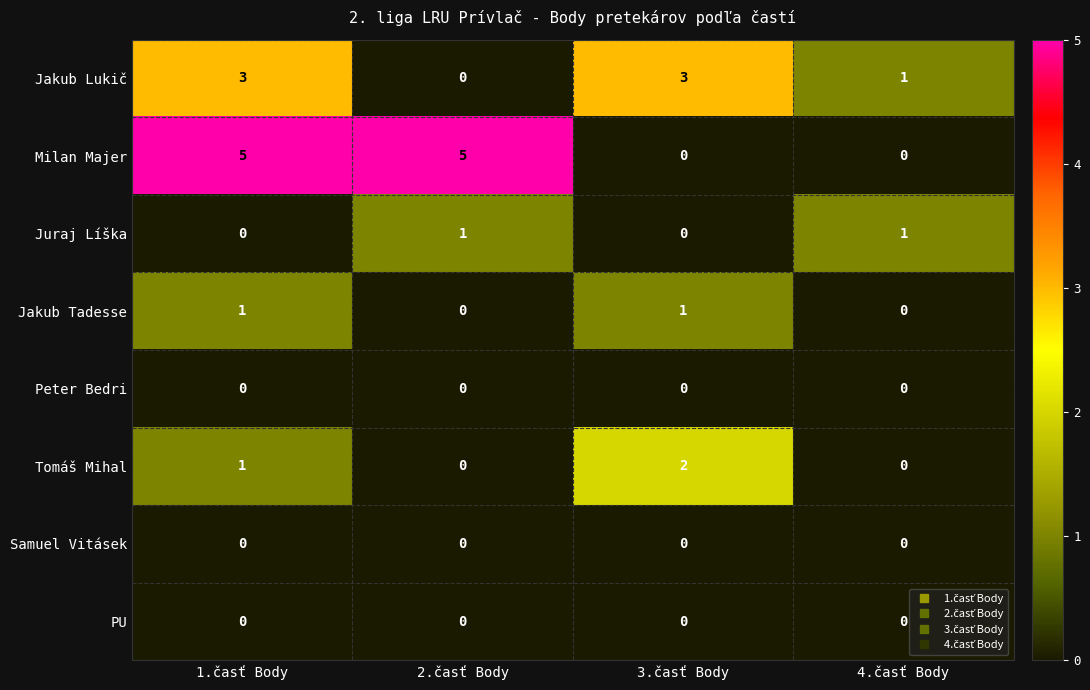

At how many categories does at least one series exceed 2?

3